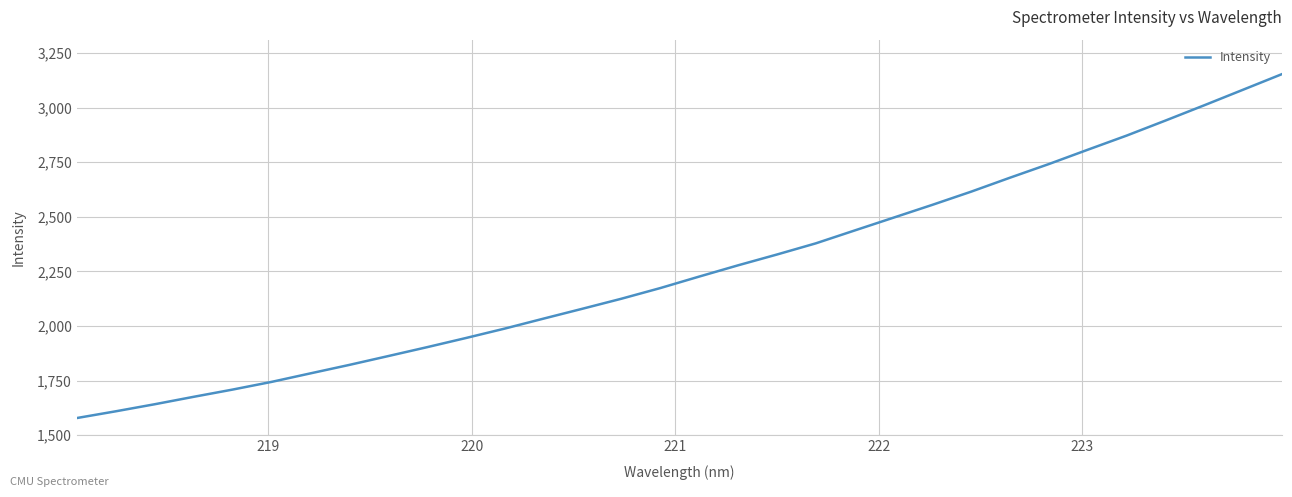

What is the maximum value shown in the chart?

3153.5